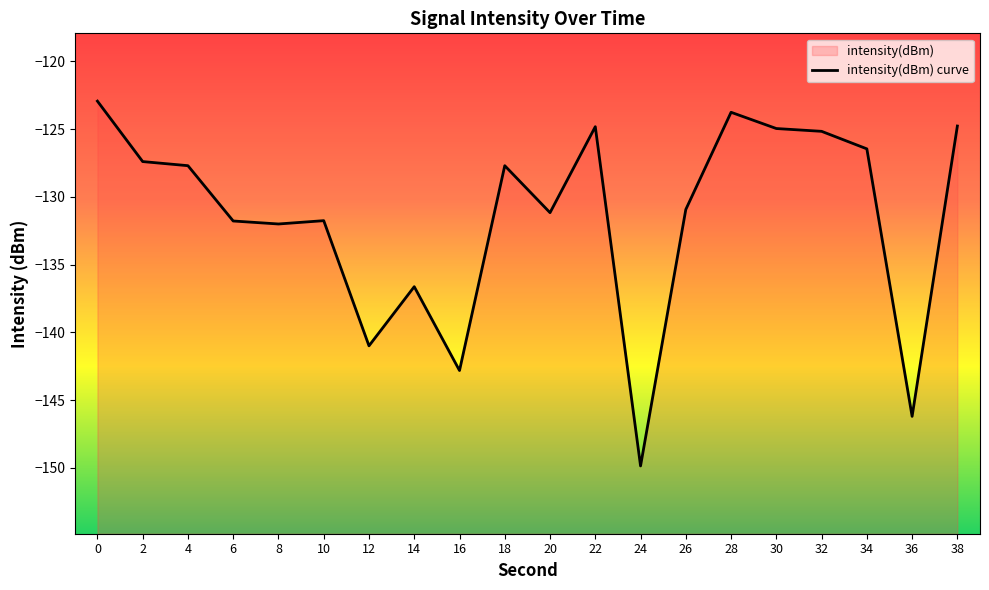

What is the maximum value shown in the chart?

-122.9